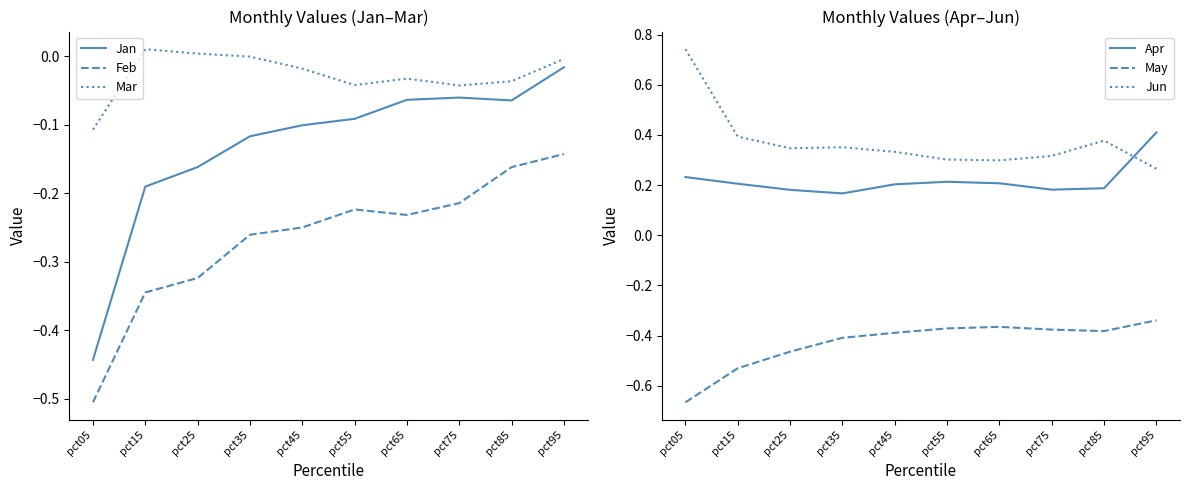

In Jun, how many points are lower than both neighbors (excluding endpoints)?

2